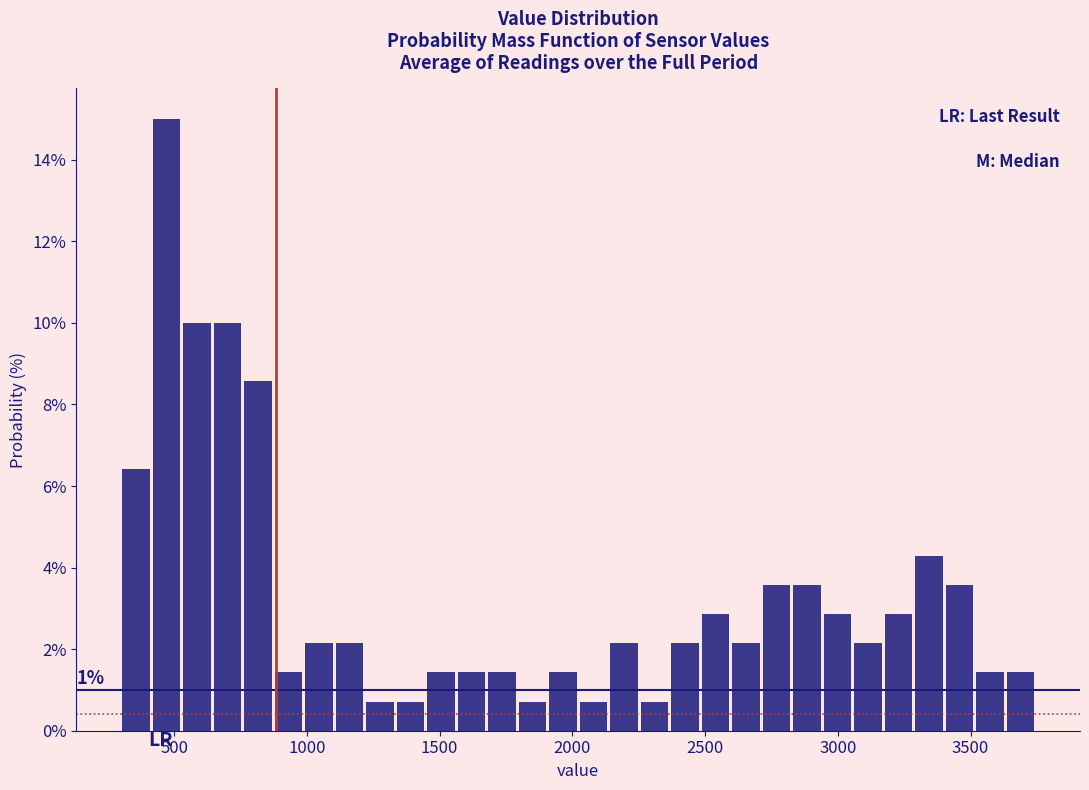

Around what value on the x-axis is the tallest bar? Give the approximate position of its centre, as read against the axis.

450